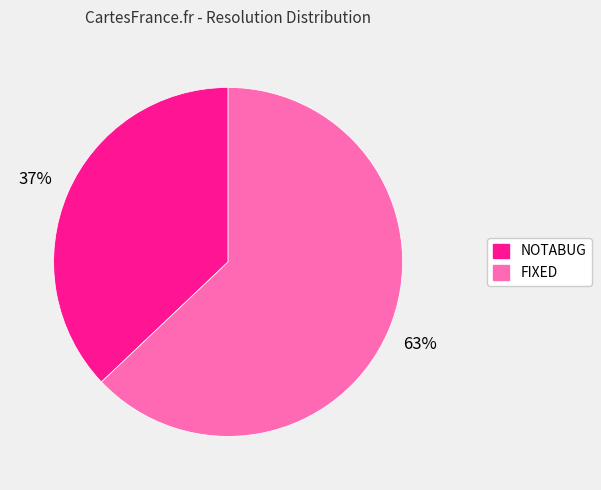

Combined, do NOTABUG and FIXED account for over 50%?

Yes